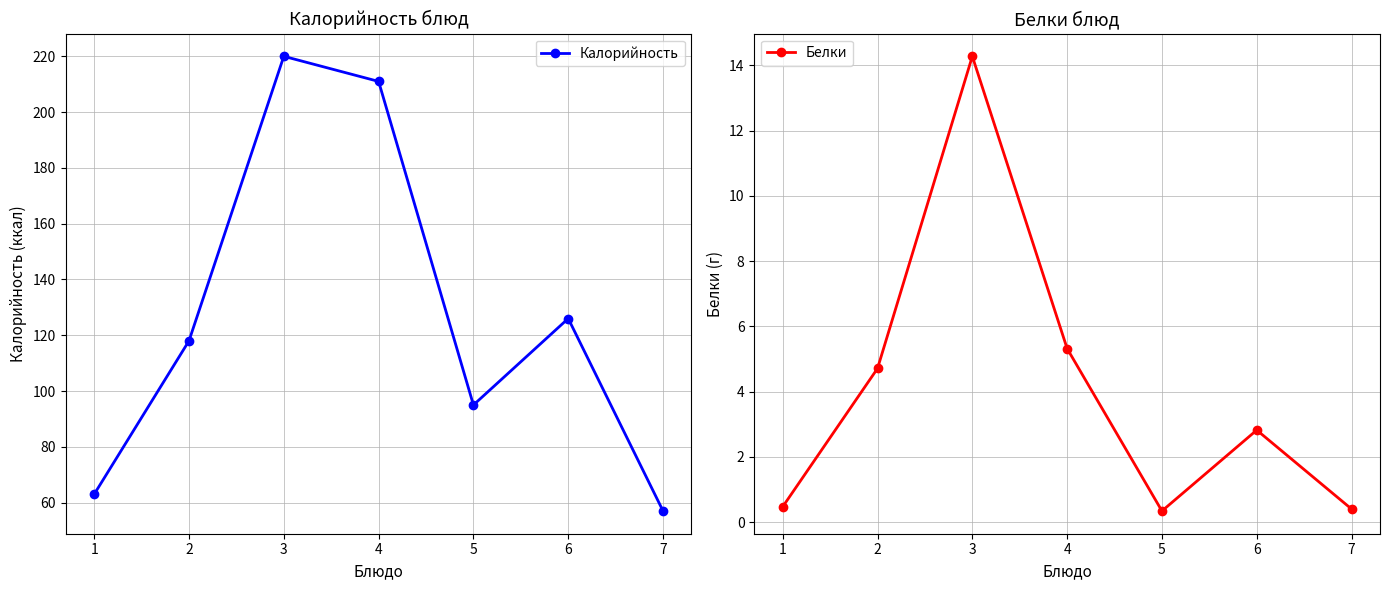

What are all the series names shown in the legend?

Калорийность, Белки